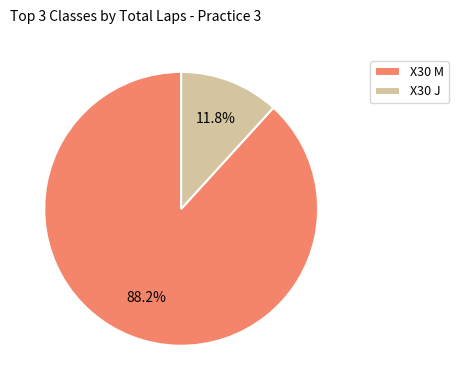

Between X30 J and X30 M, which is larger?

X30 M